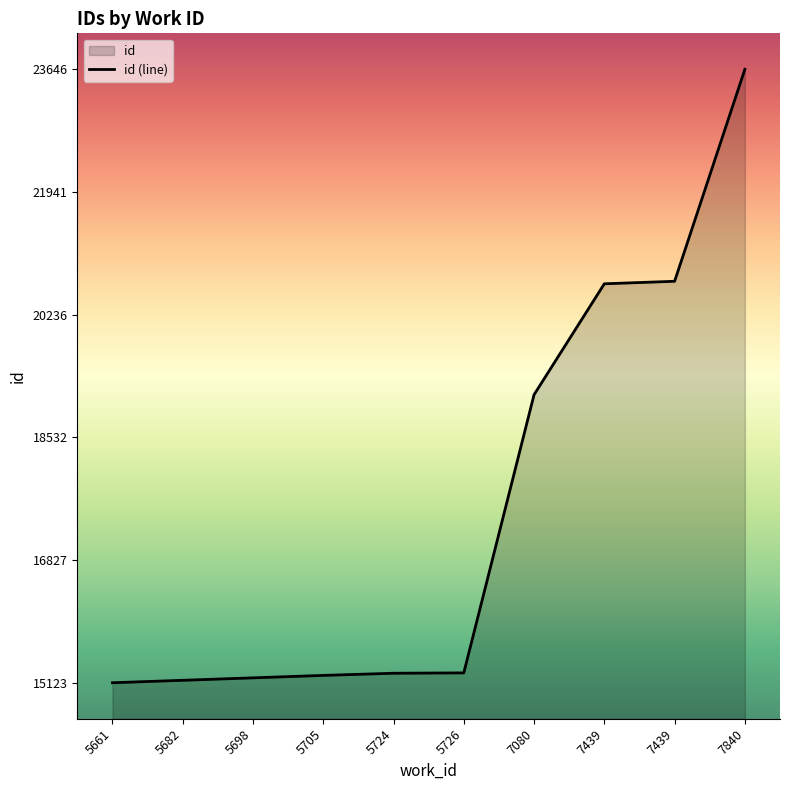

Reading left to right, what are all the values shown in this chart?

5661=15123	5682=15157	5698=15191	5705=15225	5724=15255	5726=15260	7080=19125	7439=20666	7439=20701	7840=23646